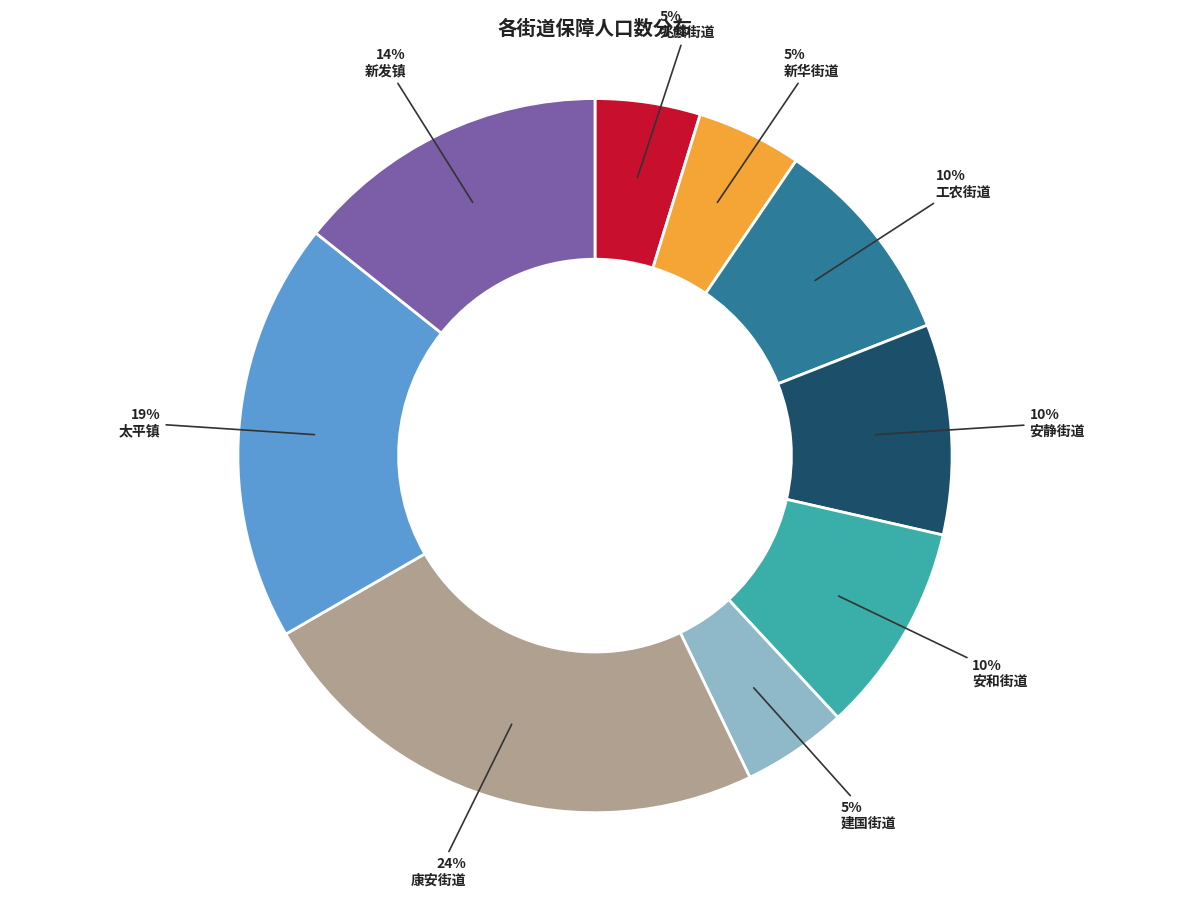

True or false: 太平镇 accounts for 33% of the total.

False